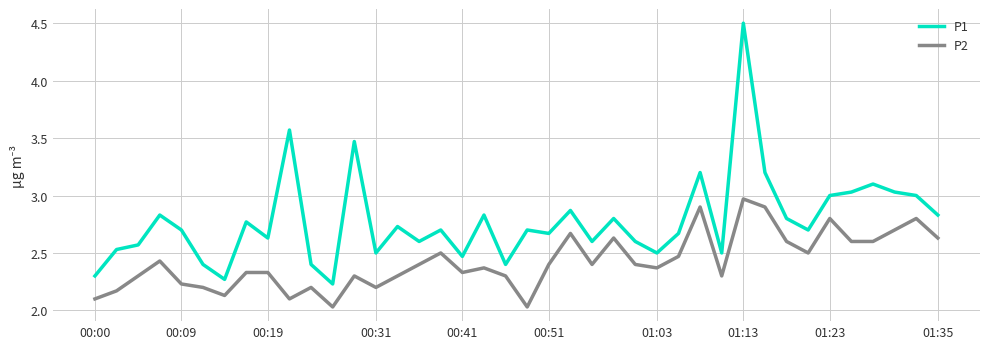

What is the maximum value for P1?

4.5